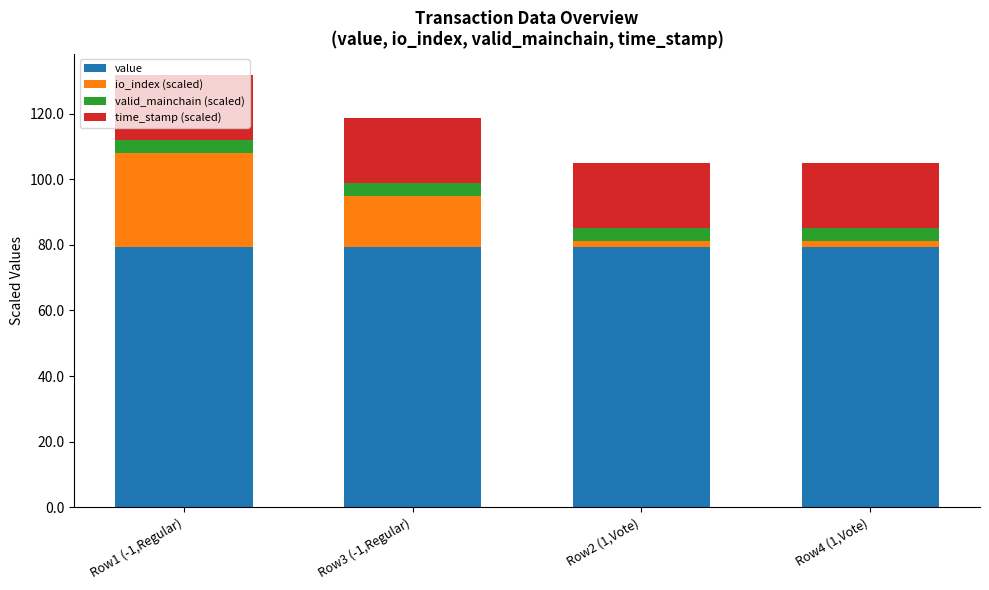

At which category is the sum across all series the highest?

Row1 (-1,Regular)